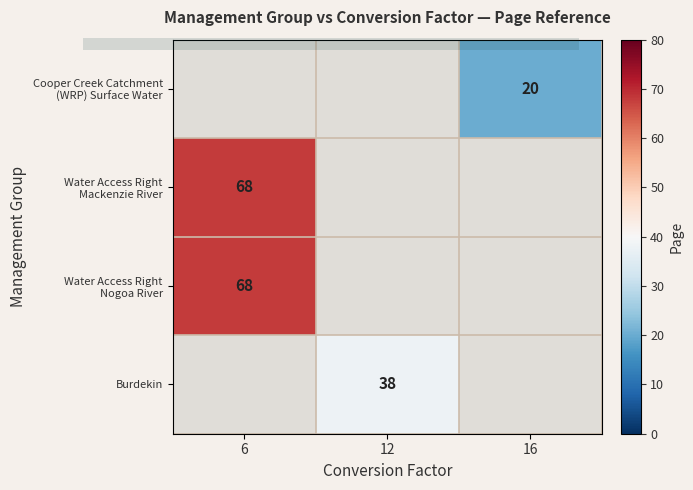

Rank the categories by Water Access Right Nogoa River value from highest to lowest.

6, 12, 16